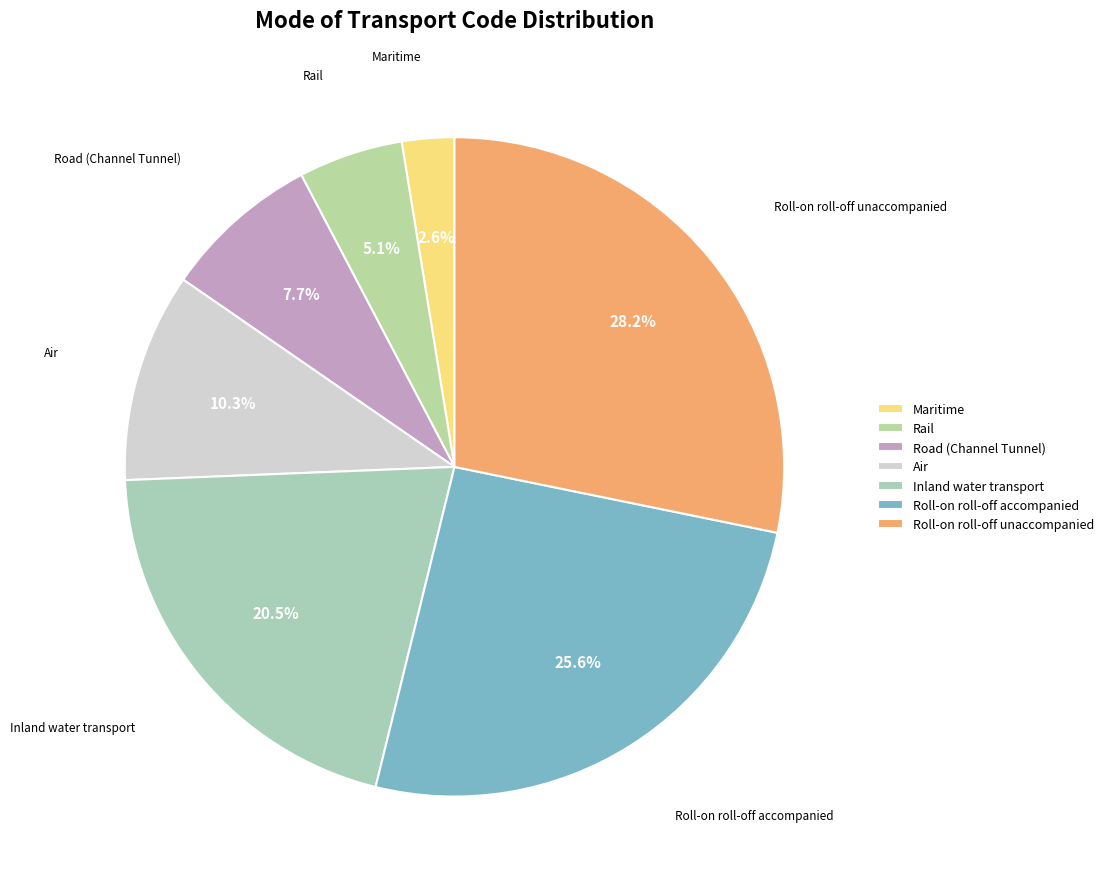

Is there any slice that represents more than half of the pie?

No